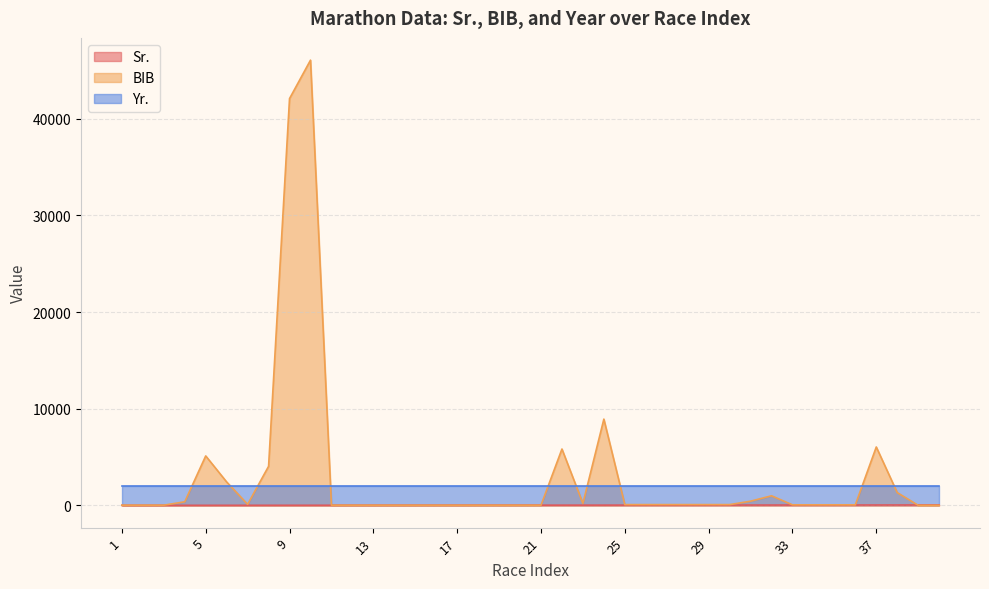

What is the total value across all series at 37?

8097